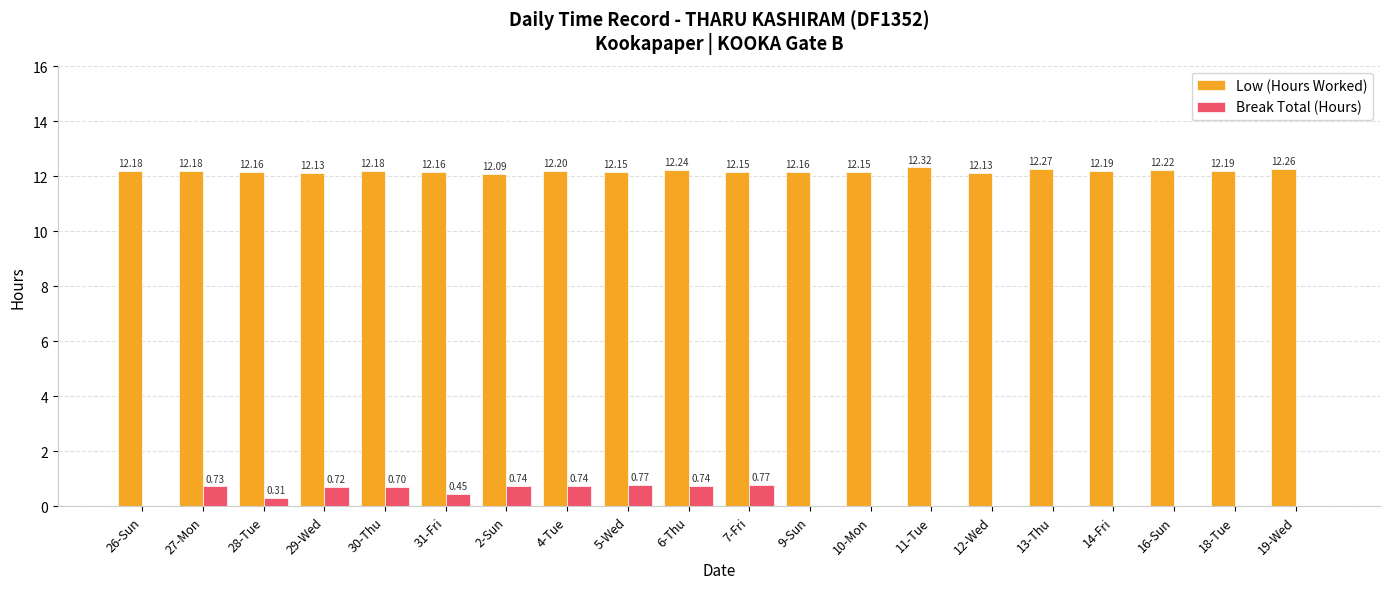

Which series has the largest total across all categories?

Low (Hours Worked)